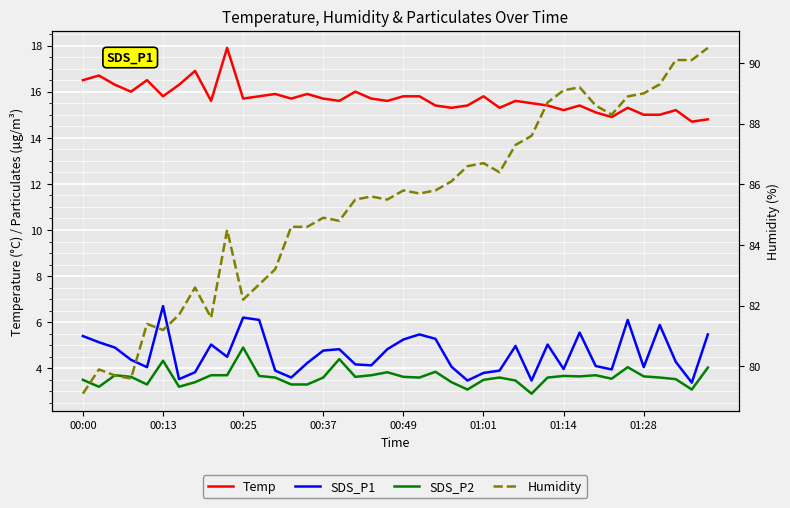

What are all the series names shown in the legend?

Temp, SDS_P1, SDS_P2, Humidity